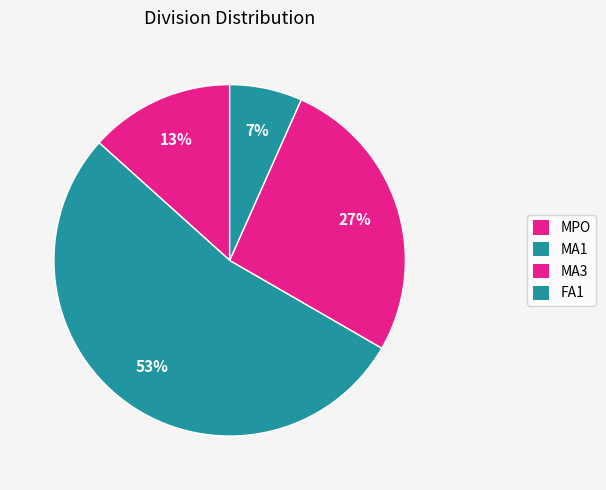

How many segments does this pie chart have?

4